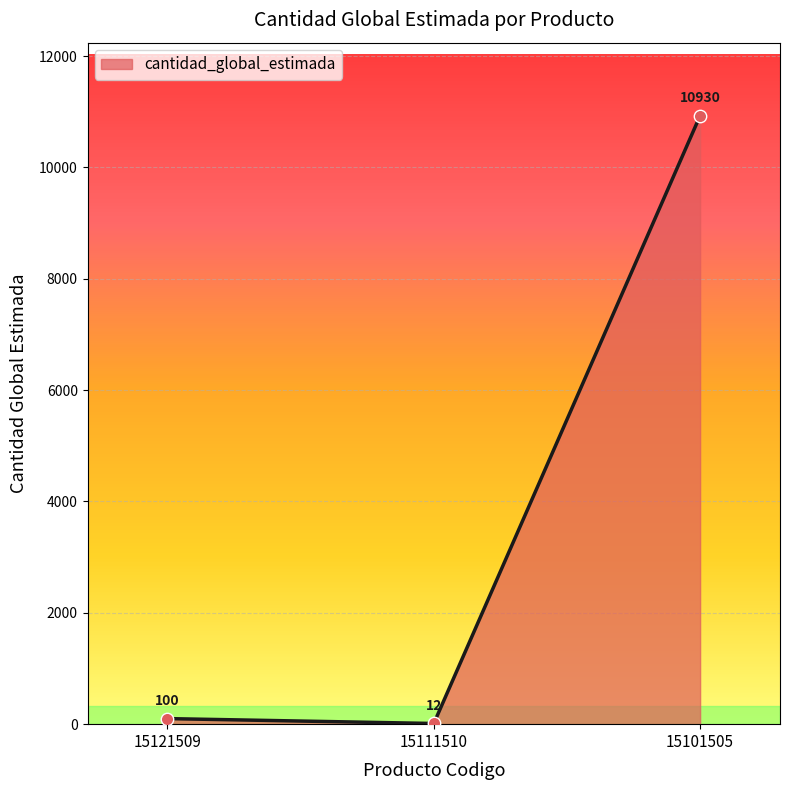

Which has a higher value, 15101505 or 15111510?

15101505